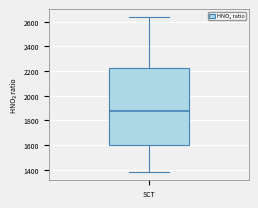

Transcribe this box plot: give where the median line is, the range the box spans, and where the two whiskers end, as read against the y-axis. The values are not printed on the chart, so give them approximately, as read against the axis.

median 1880, box 1600 to 2220, whiskers 1380 to 2640